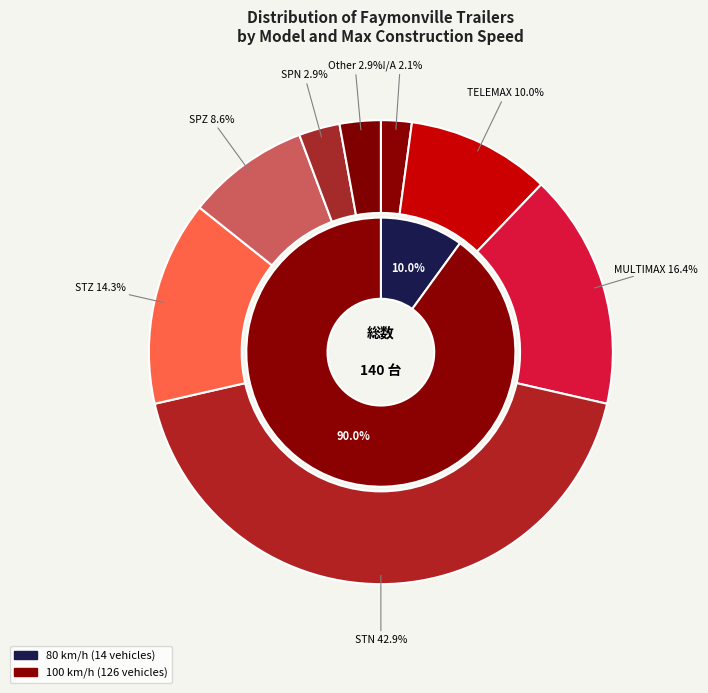

Count the number of slices in the pie.

8